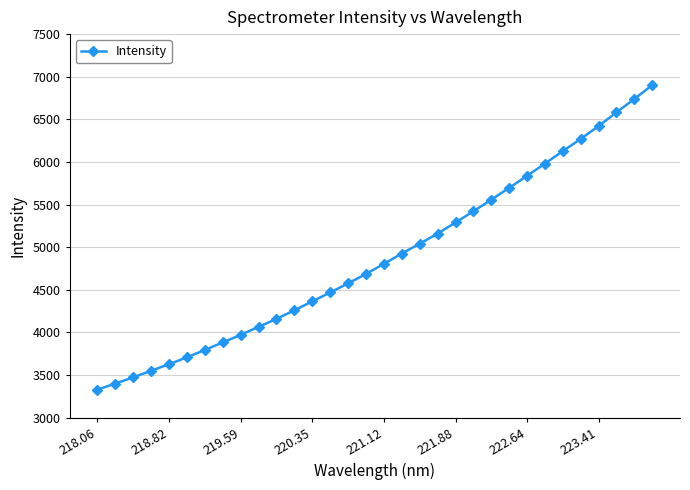

How many values exceed 4805?

16